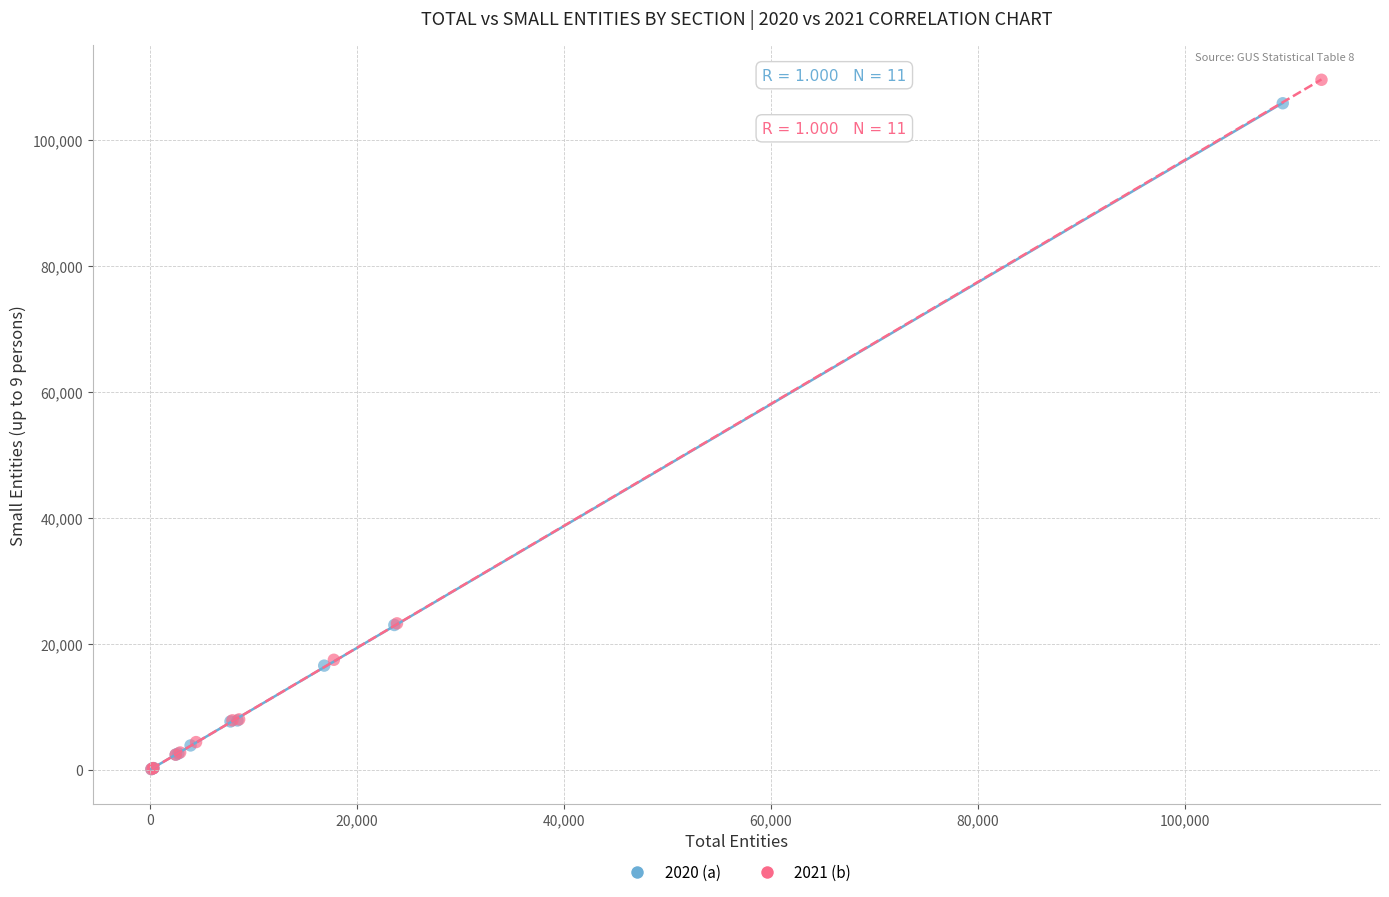

Which series has the largest Y range (max minus min)?

2021 (b)